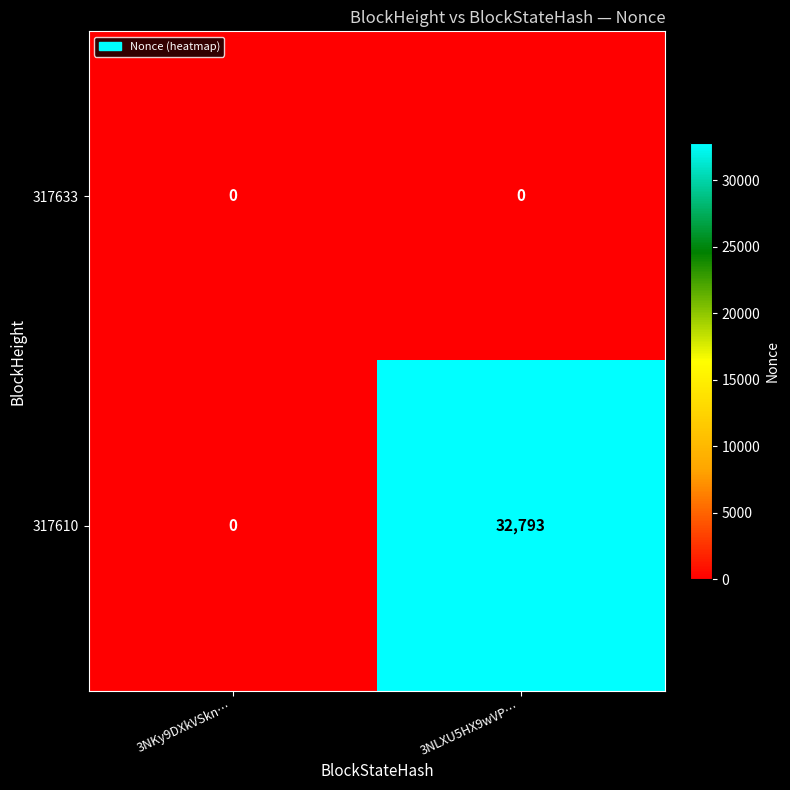

Count the number of categories in the chart.

2